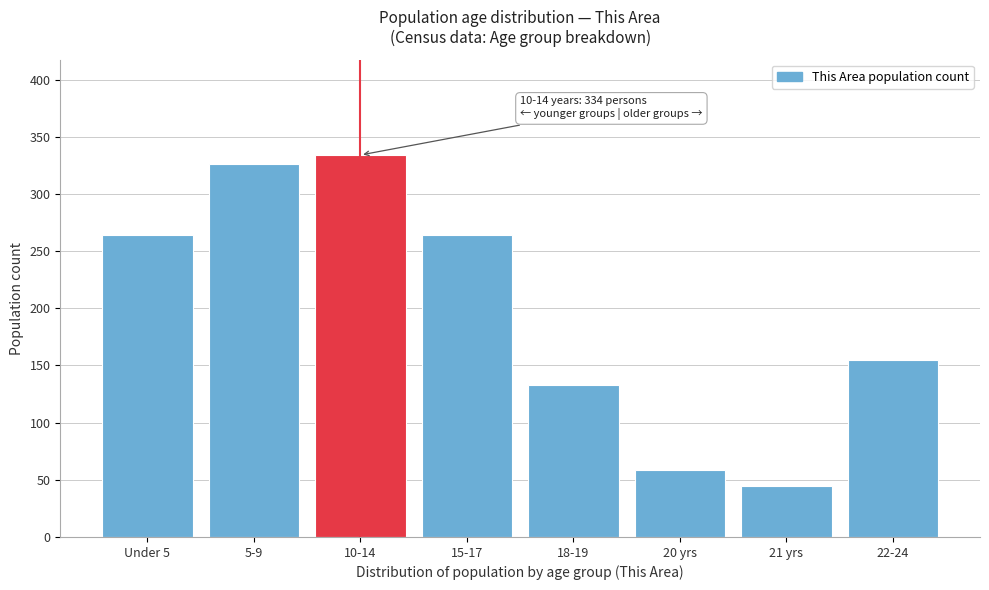

Reading right to left, transcribe all the data shown in this chart.

22-24=155	21 yrs=45	20 yrs=59	18-19=133	15-17=264	10-14=334	5-9=326	Under 5=264